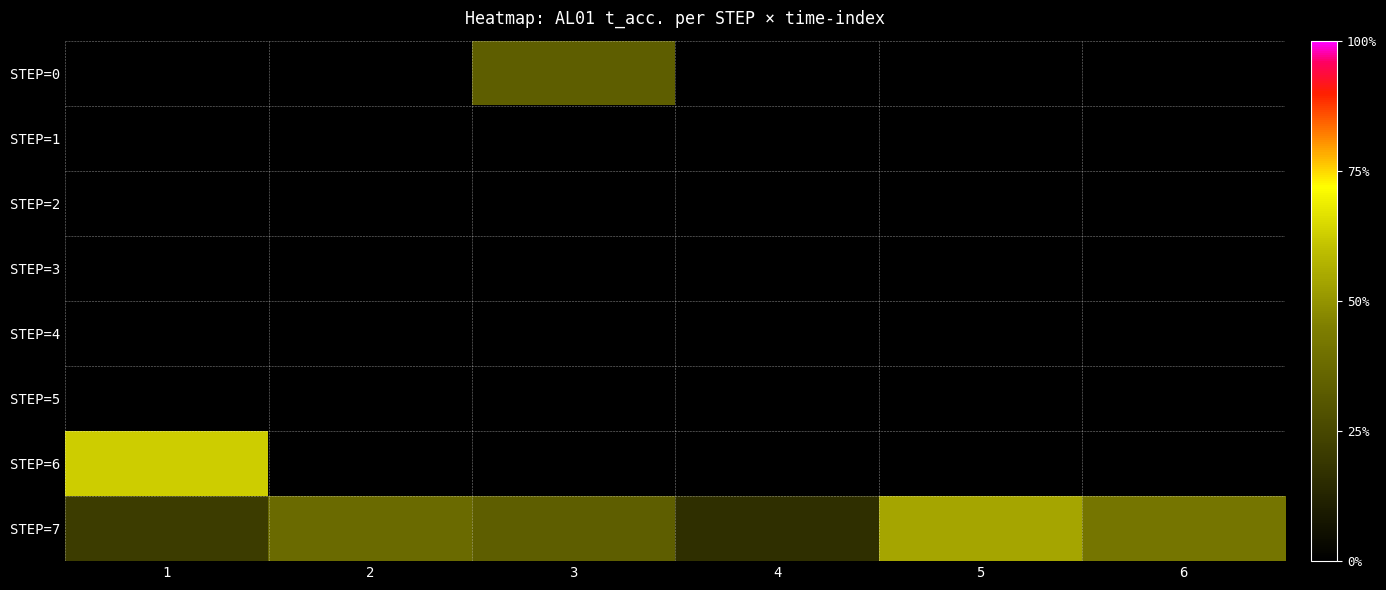

List the series in order of their peak value, highest first.

STEP=6, STEP=7, STEP=0, STEP=1, STEP=2, STEP=3, STEP=4, STEP=5